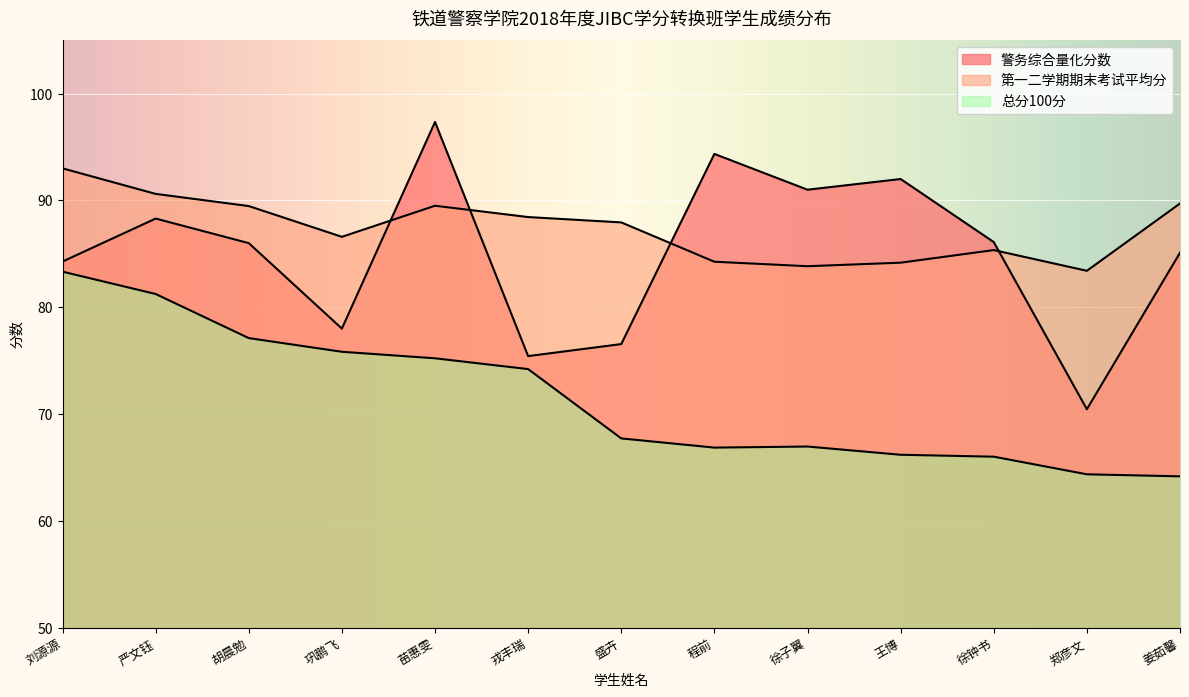

How many interior local peaks does the 警务综合量化分数 series have?

4